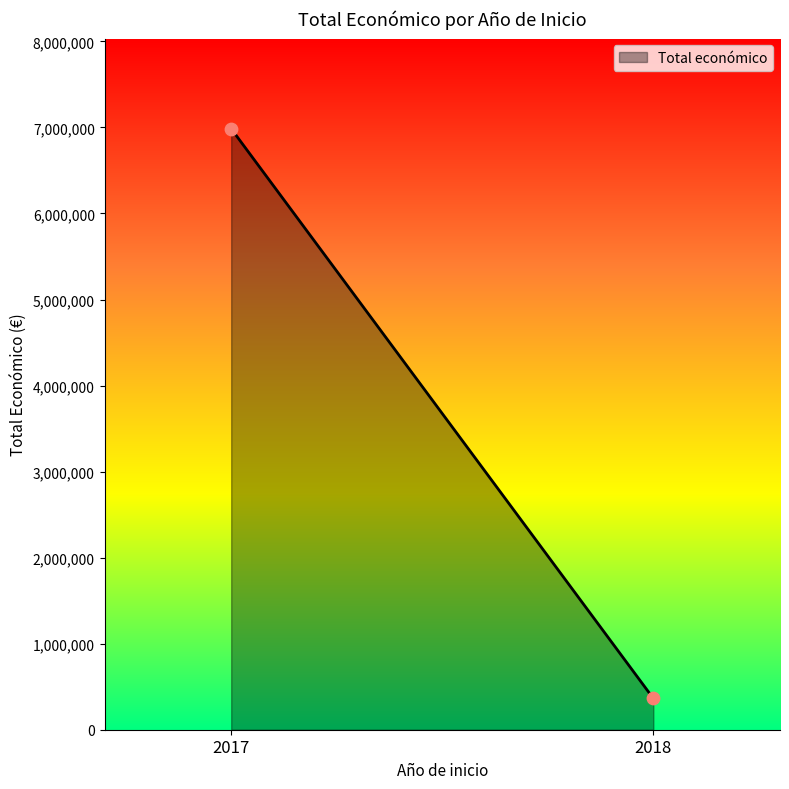

What is the range of Y values (max minus min)?

6621500